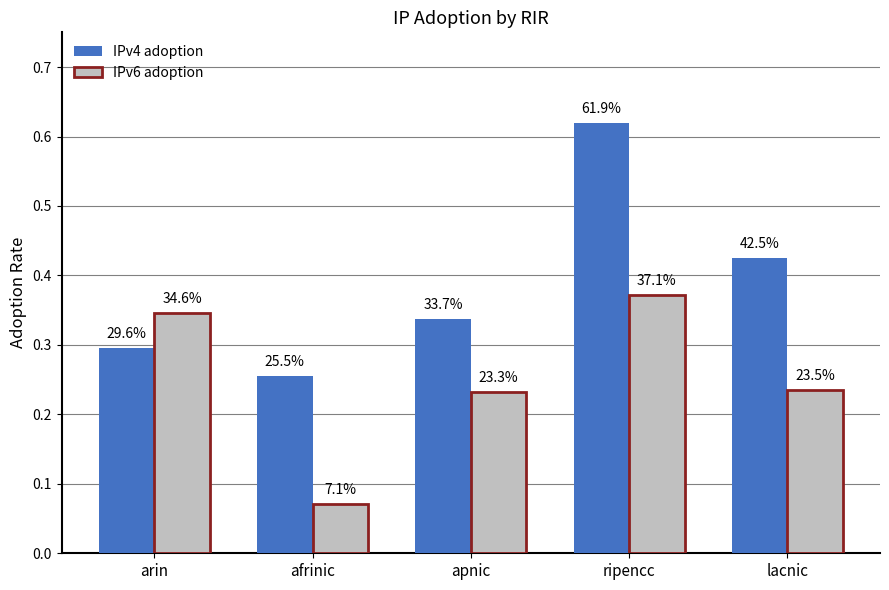

What are all the series names shown in the legend?

IPv4 adoption, IPv6 adoption